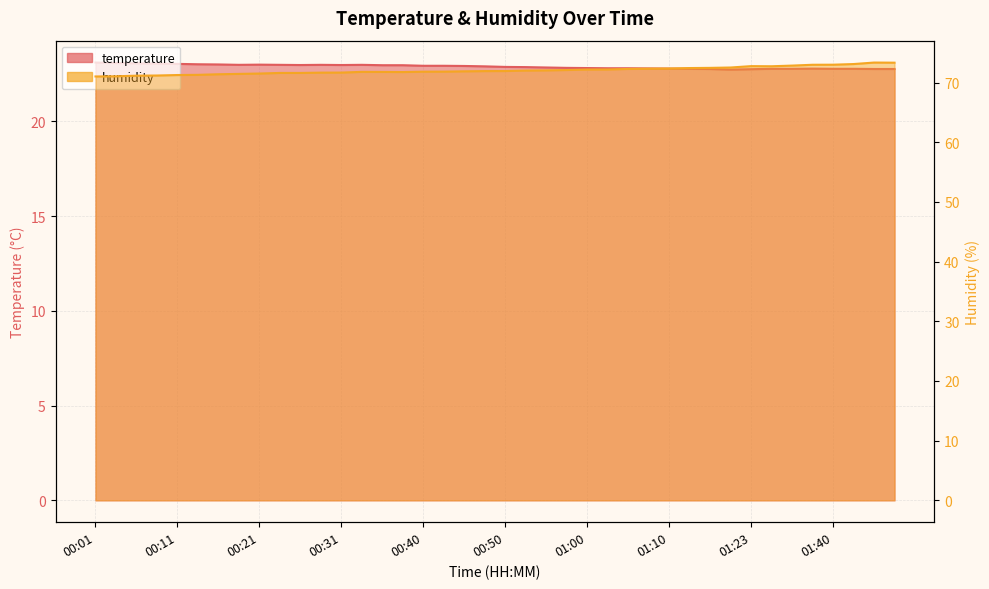

Which category has the highest value in the temperature series?

00:01